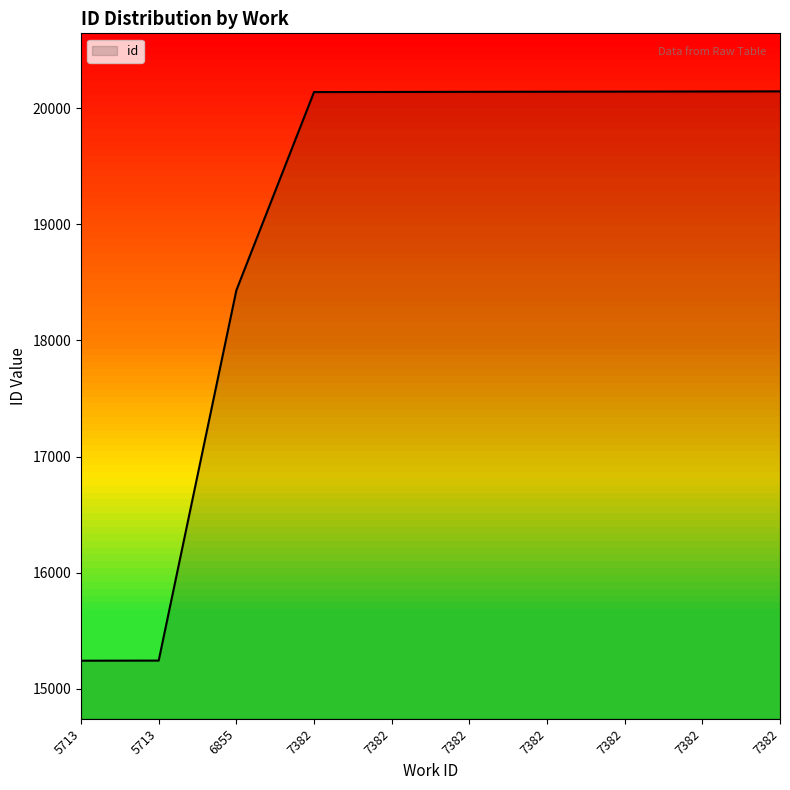

How many lines are shown in the chart?

1